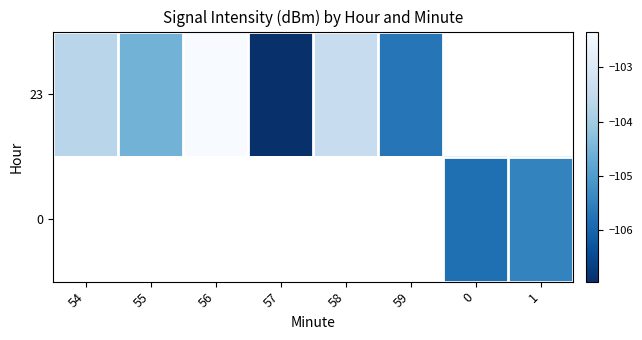

Is it true that 23 equals -157.6 at 55?

False